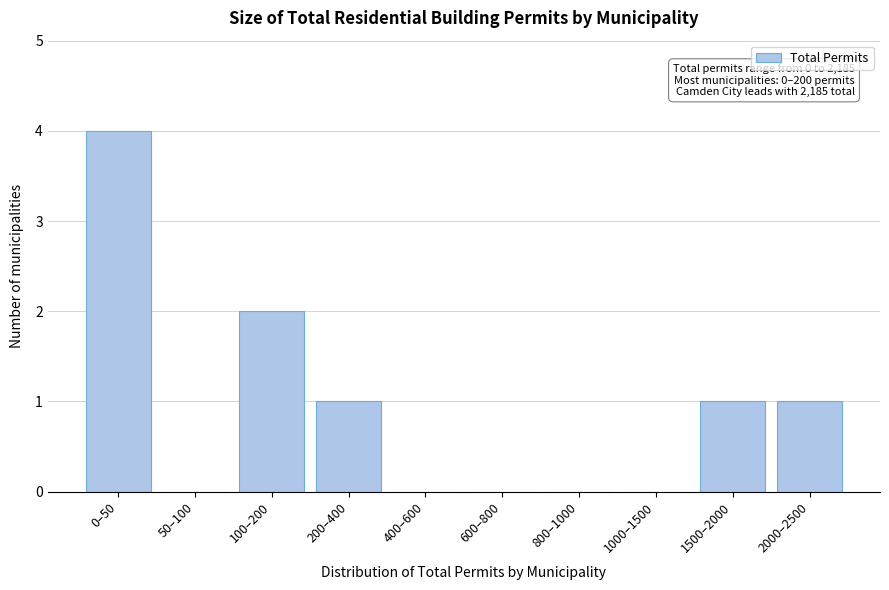

Reading right to left, list all the values displayed in this chart.

2000–2500=1	1500–2000=1	1000–1500=0	800–1000=0	600–800=0	400–600=0	200–400=1	100–200=2	50–100=0	0–50=4